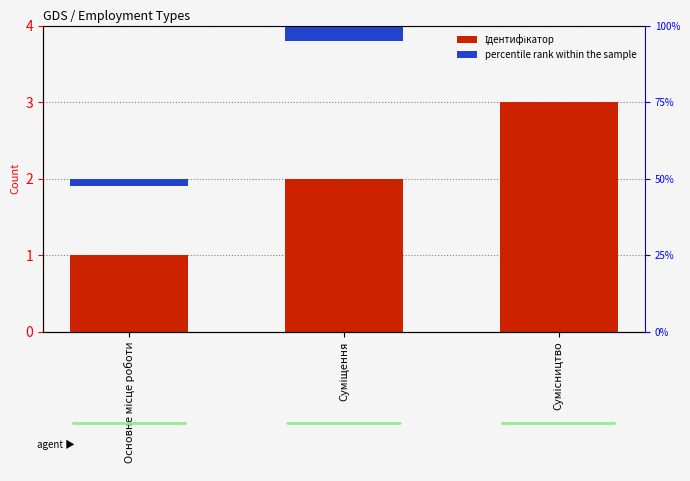

Are the bars horizontal?

No